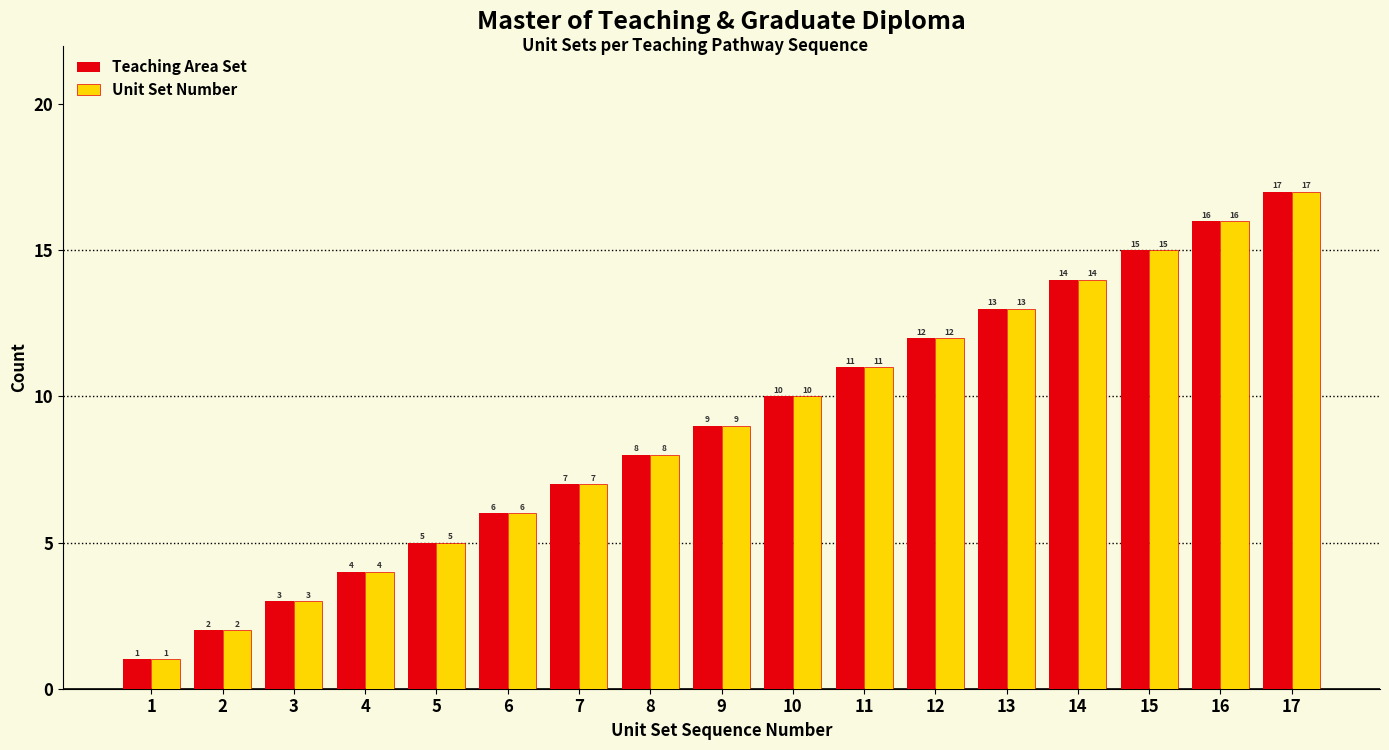

What value does the Unit Set Number series have at 5?

5